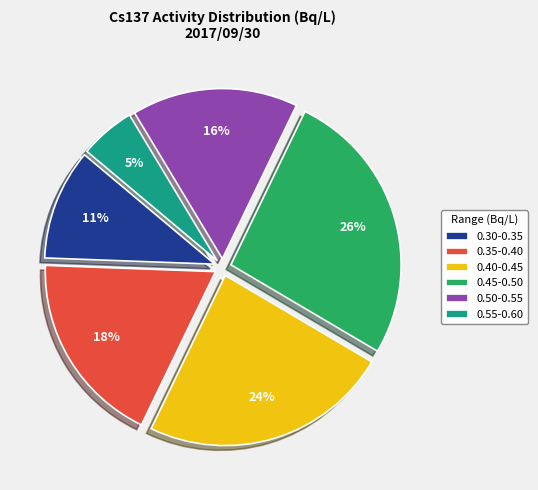

Do 0.30-0.35 and 0.35-0.40 together represent more than half of the pie?

No